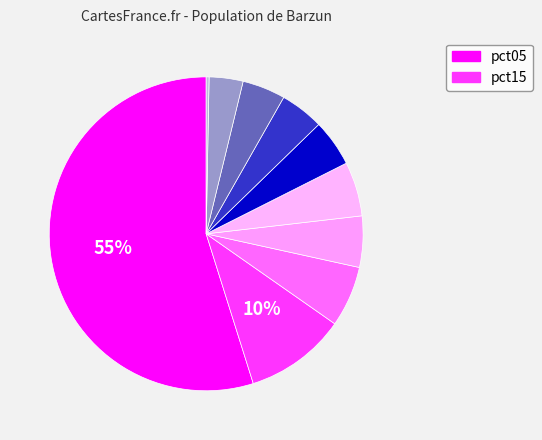

How many slices are in this pie chart?

10